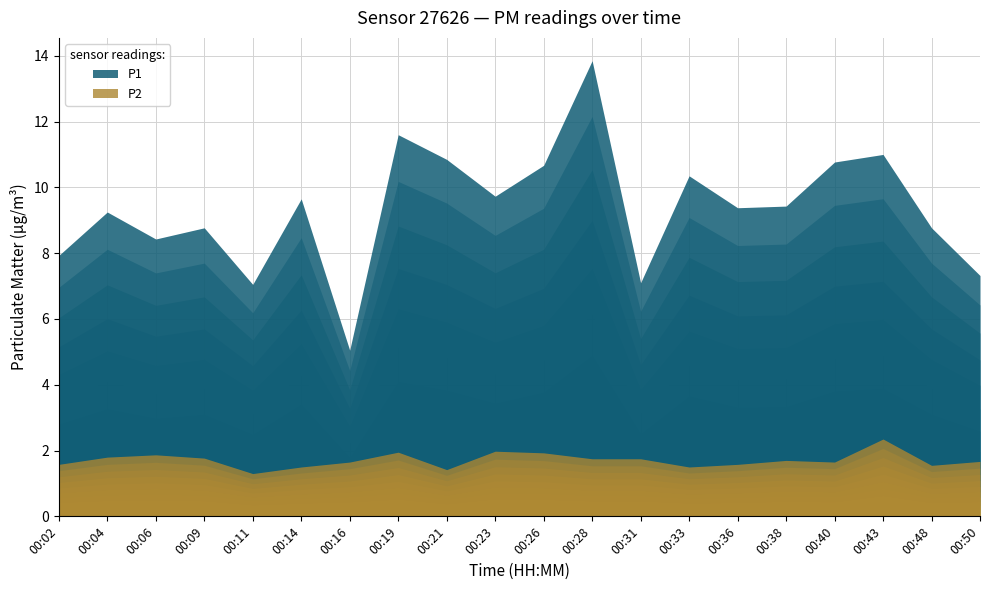

What is the minimum value shown in the chart?

1.3